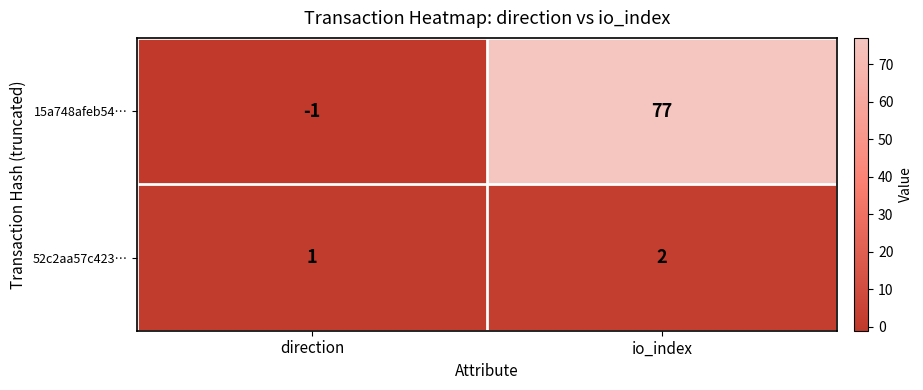

Between direction and io_index, which series saw the biggest shift?

15a748afeb54…